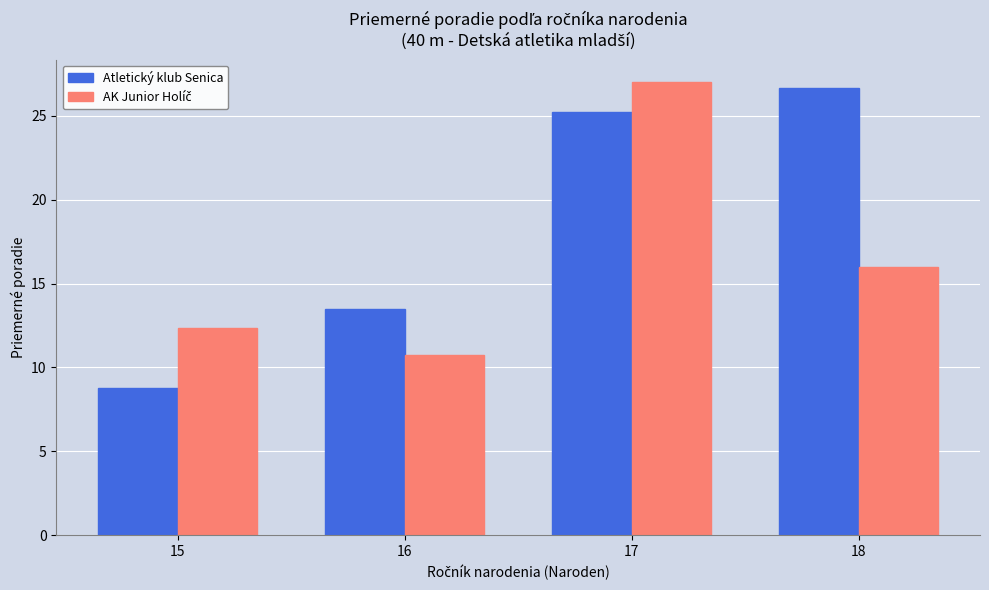

What is the spread (max minus min) of values at 18?

10.7